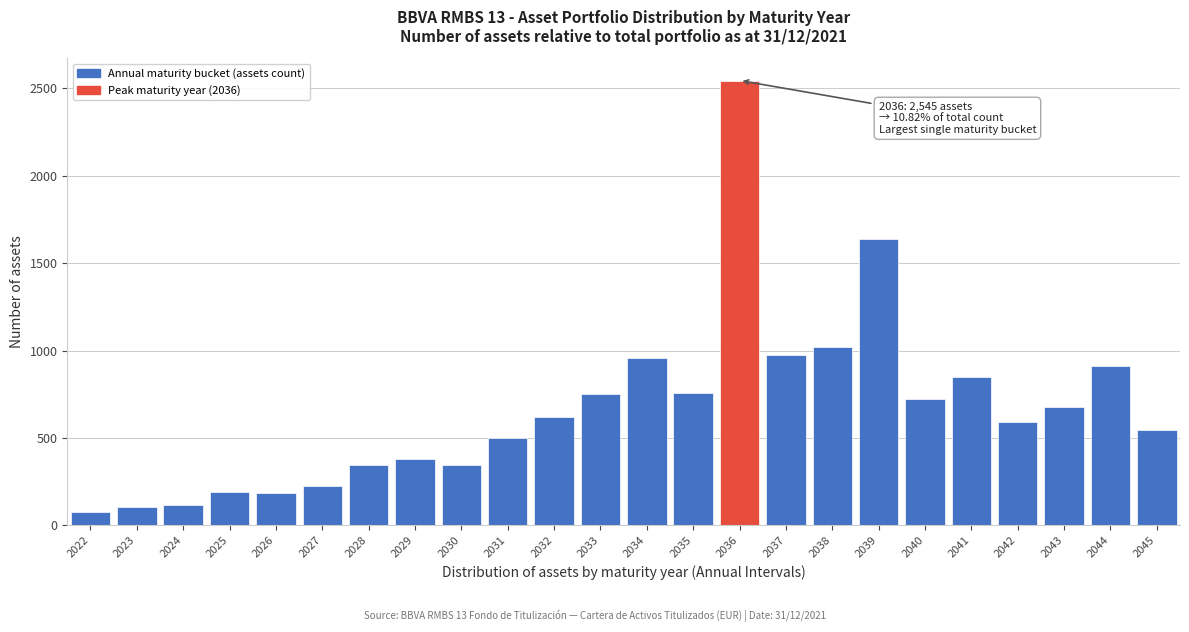

What is the average value?

668